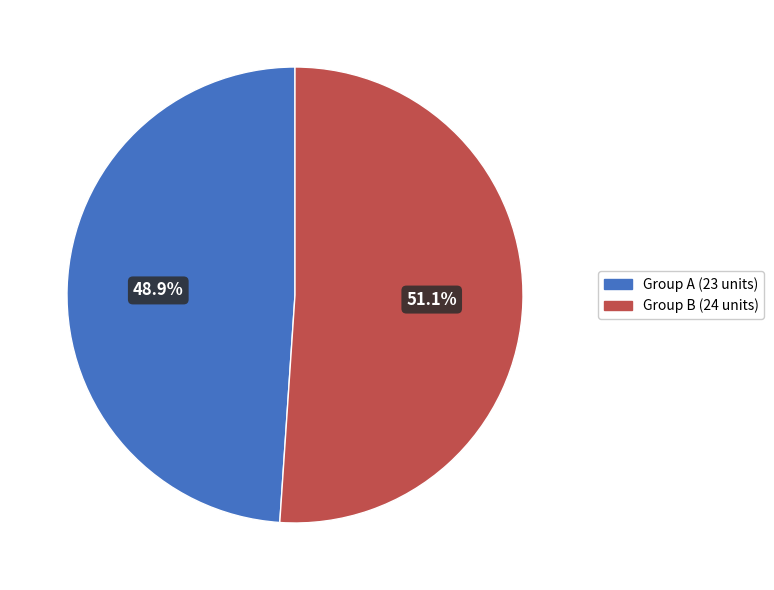

What is the smallest slice in the pie chart?

Group A (23 units)